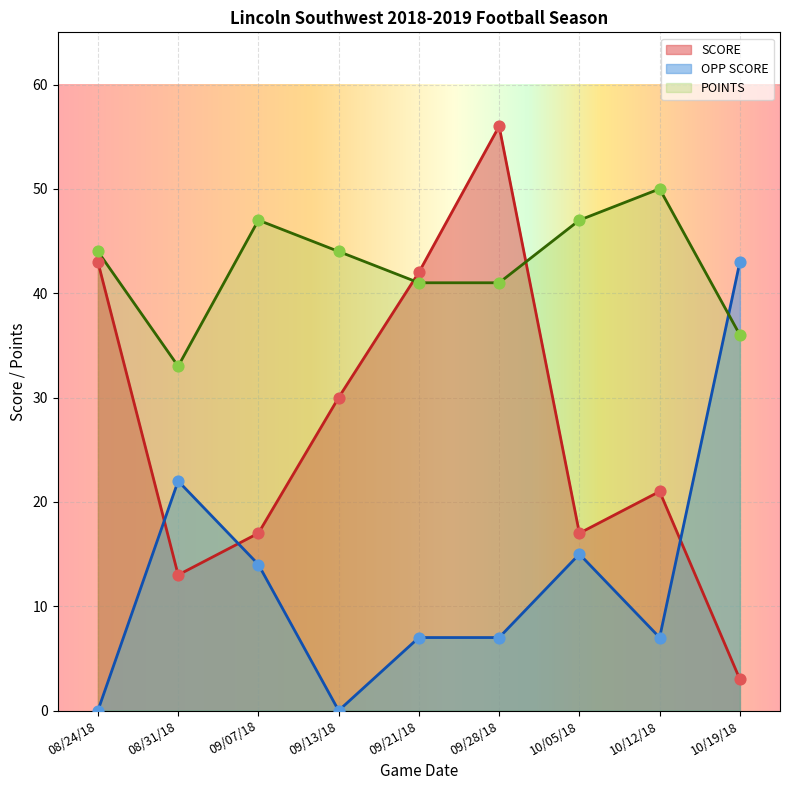

Which series has the largest Y range (max minus min)?

SCORE